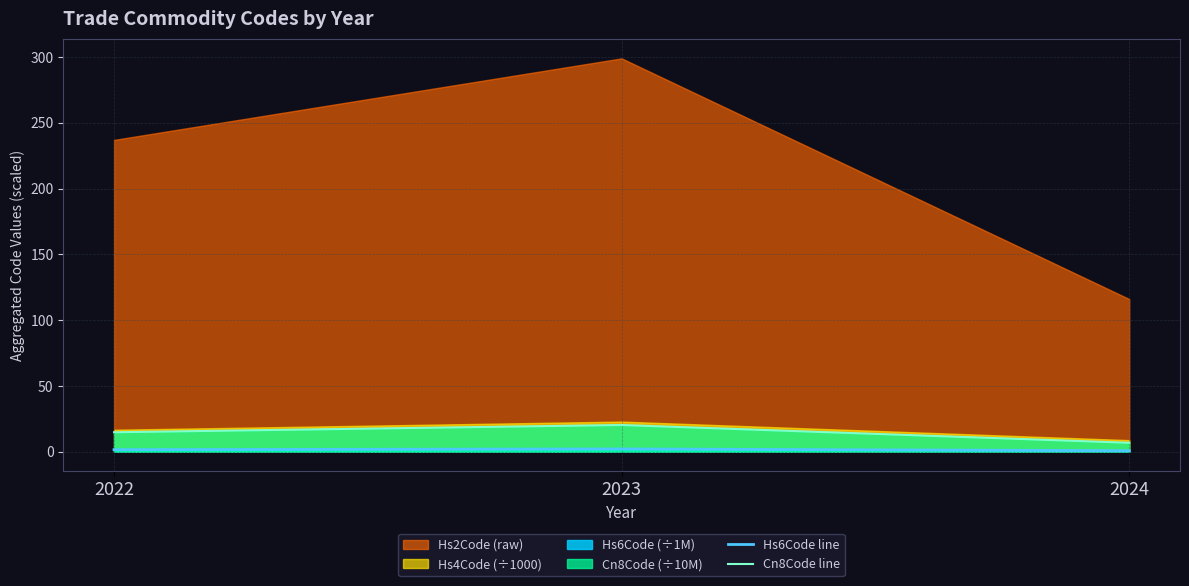

How many lines are shown in the chart?

2